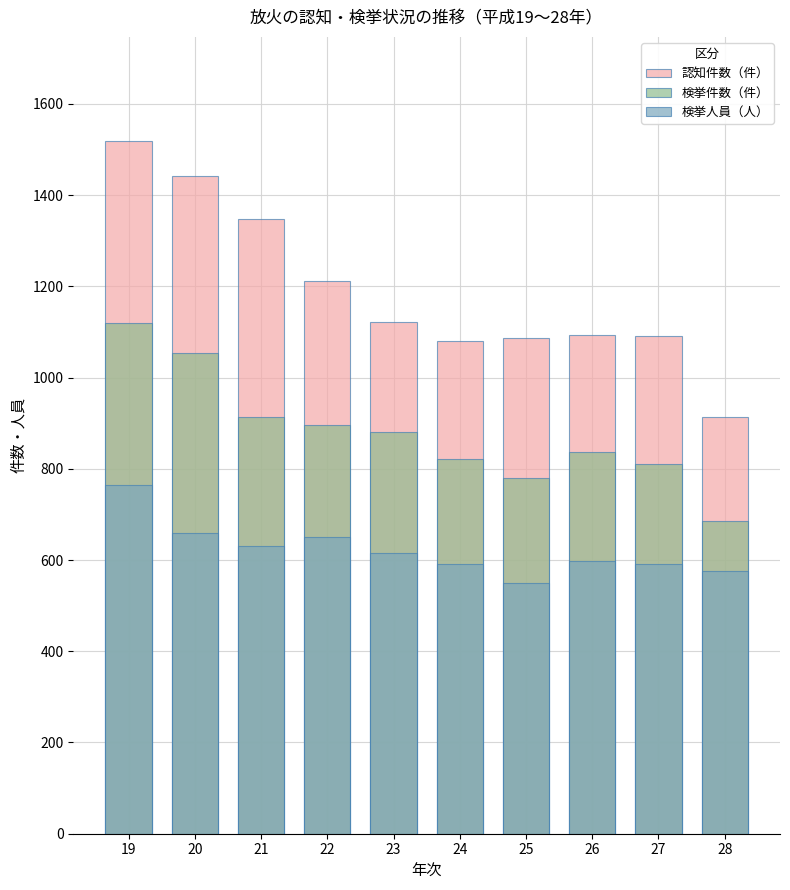

How many series are shown in this chart?

3